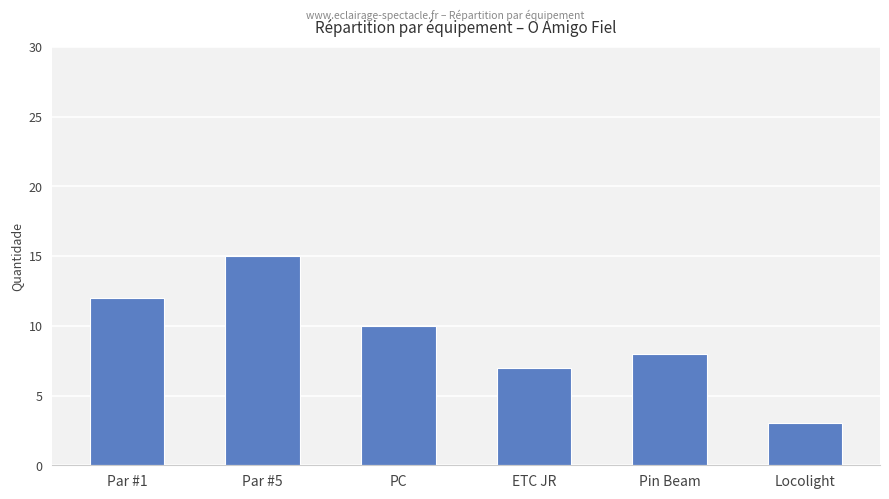

What is the difference between the maximum and second lowest values?

8